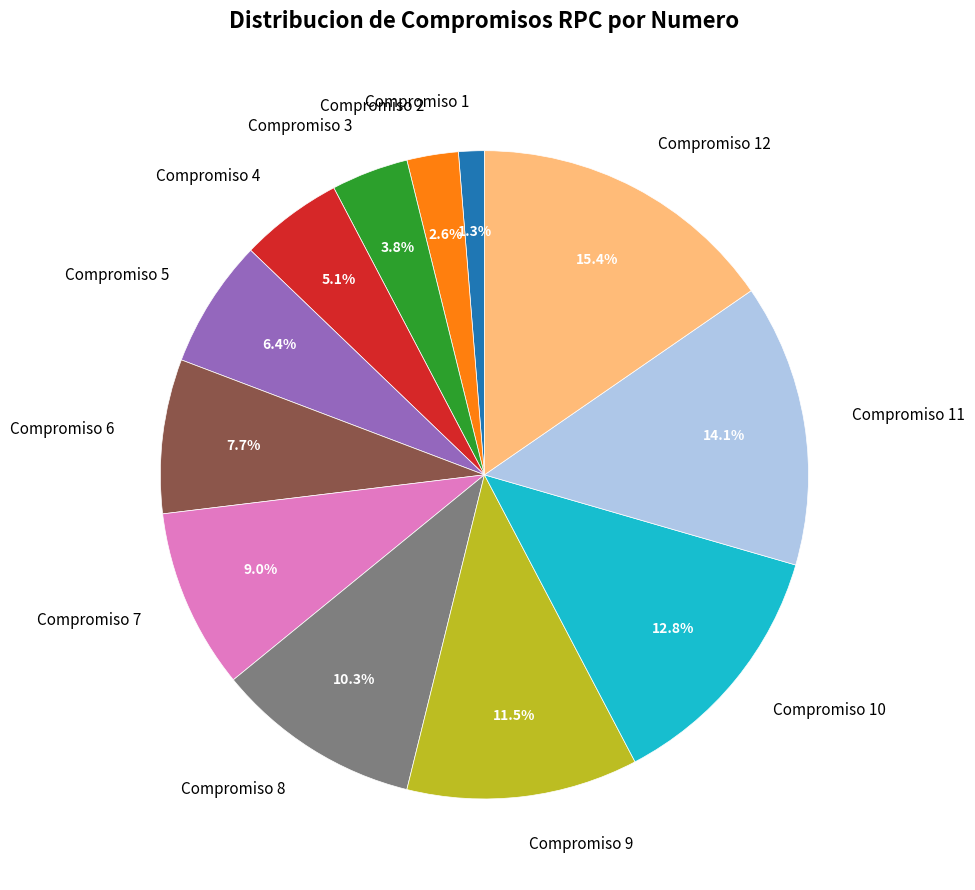

What is the largest slice in the pie chart?

Compromiso 12